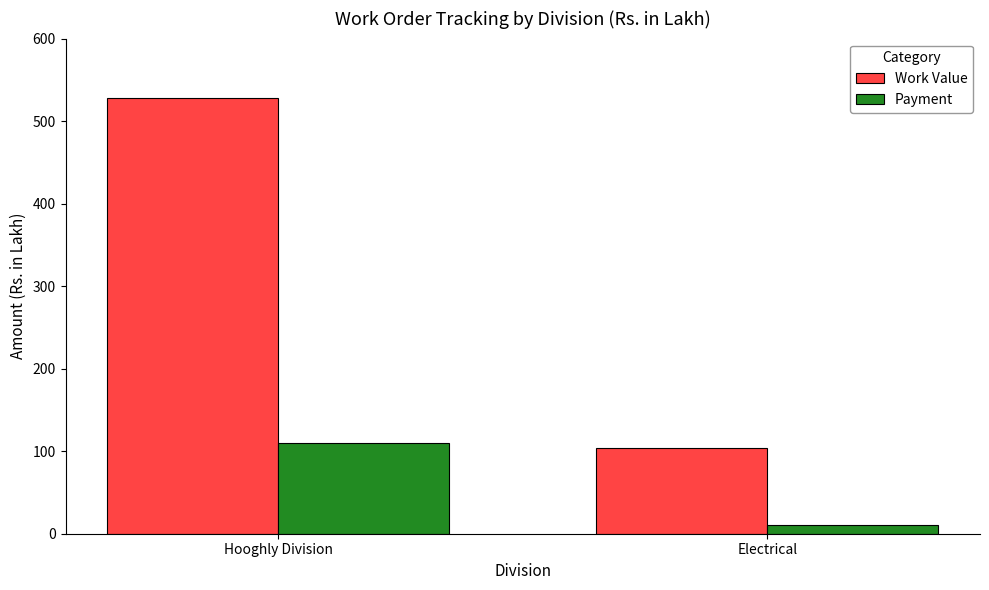

At which category is the sum across all series the highest?

Hooghly Division